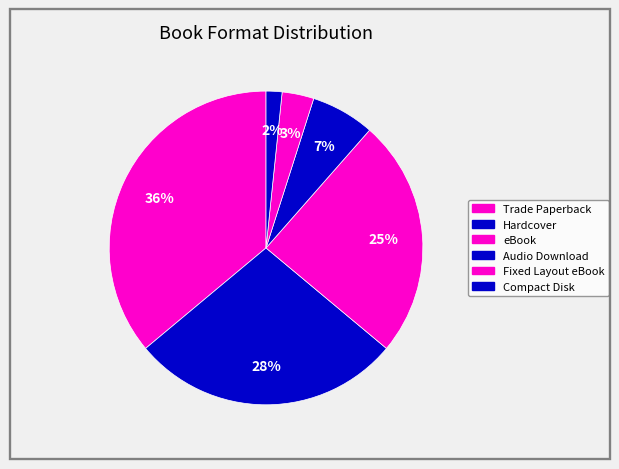

What percentage is the Hardcover slice, to the nearest percent?

28%